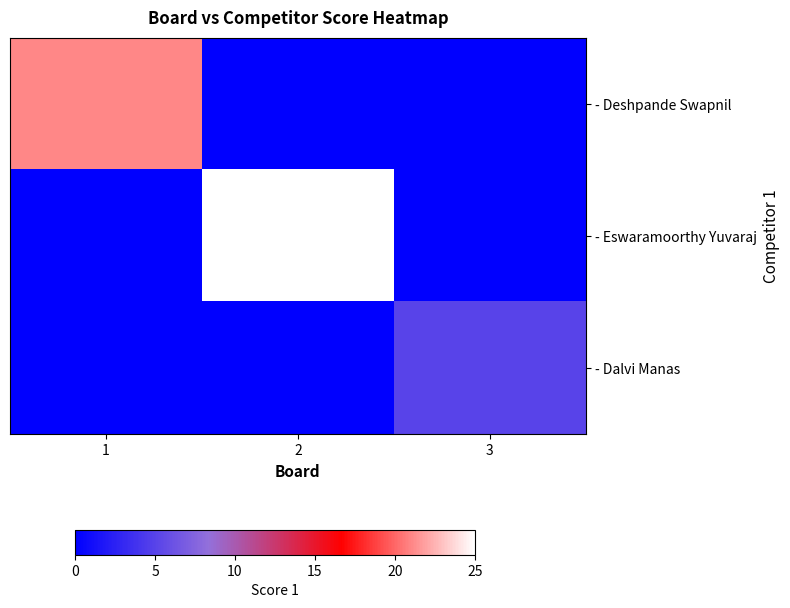

Which series has the largest range (max minus min)?

- Eswaramoorthy Yuvaraj